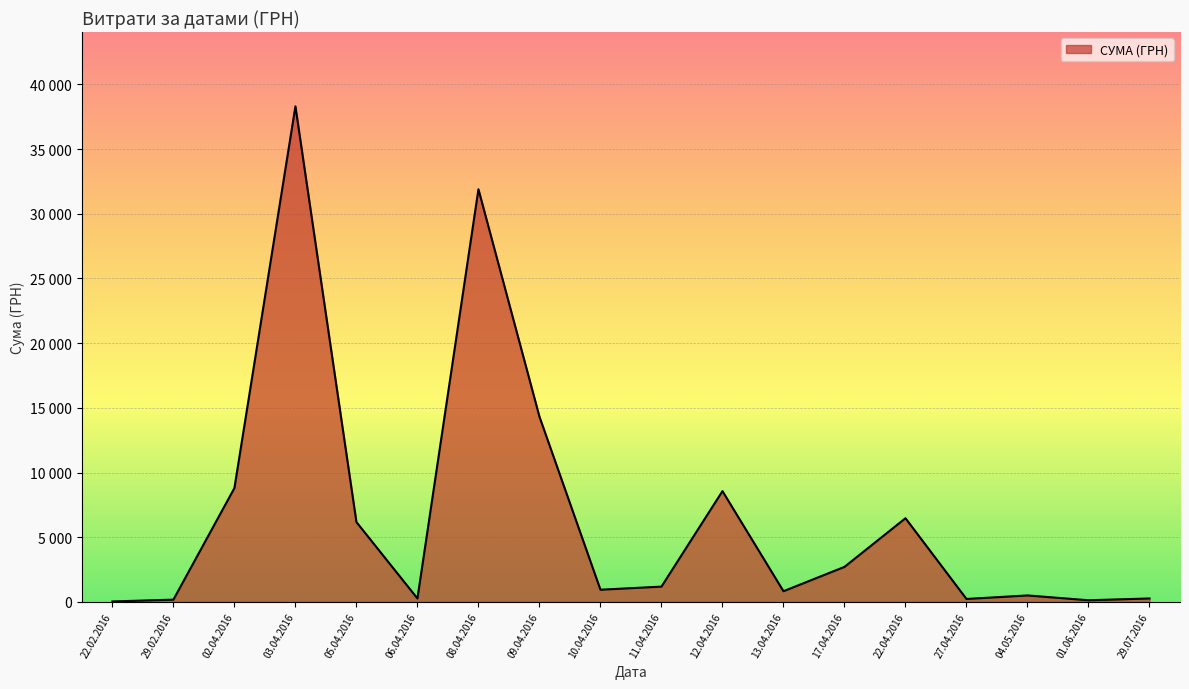

True or false: there are more than 1 points higher than both neighbors.

True